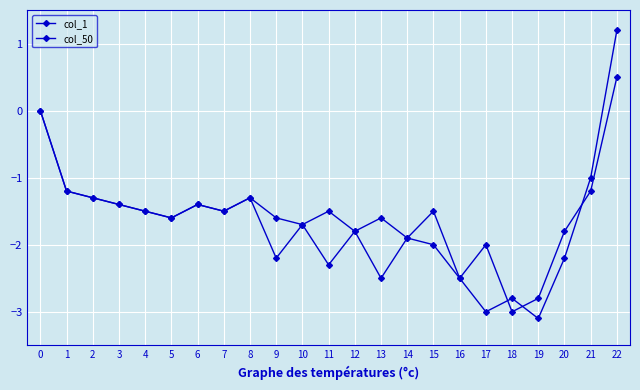

At which category is the sum across all series the highest?

22